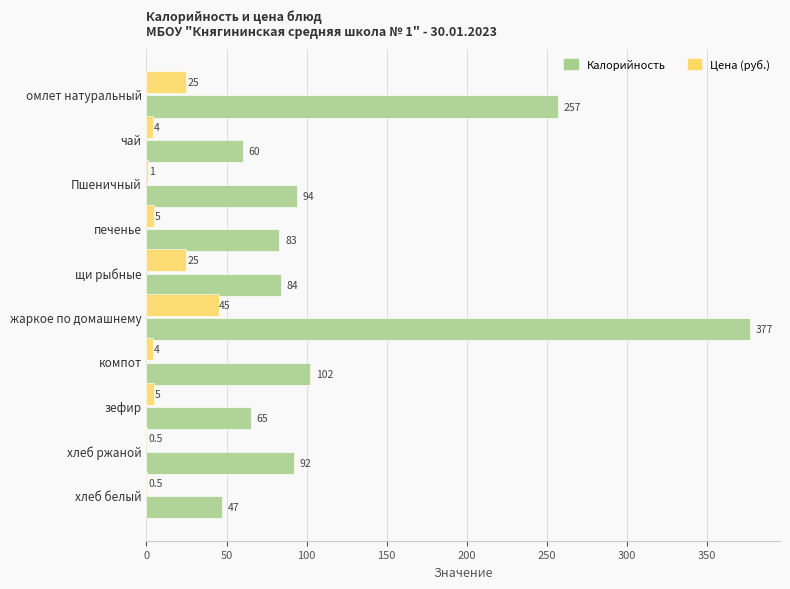

How many data points does each series have?

10